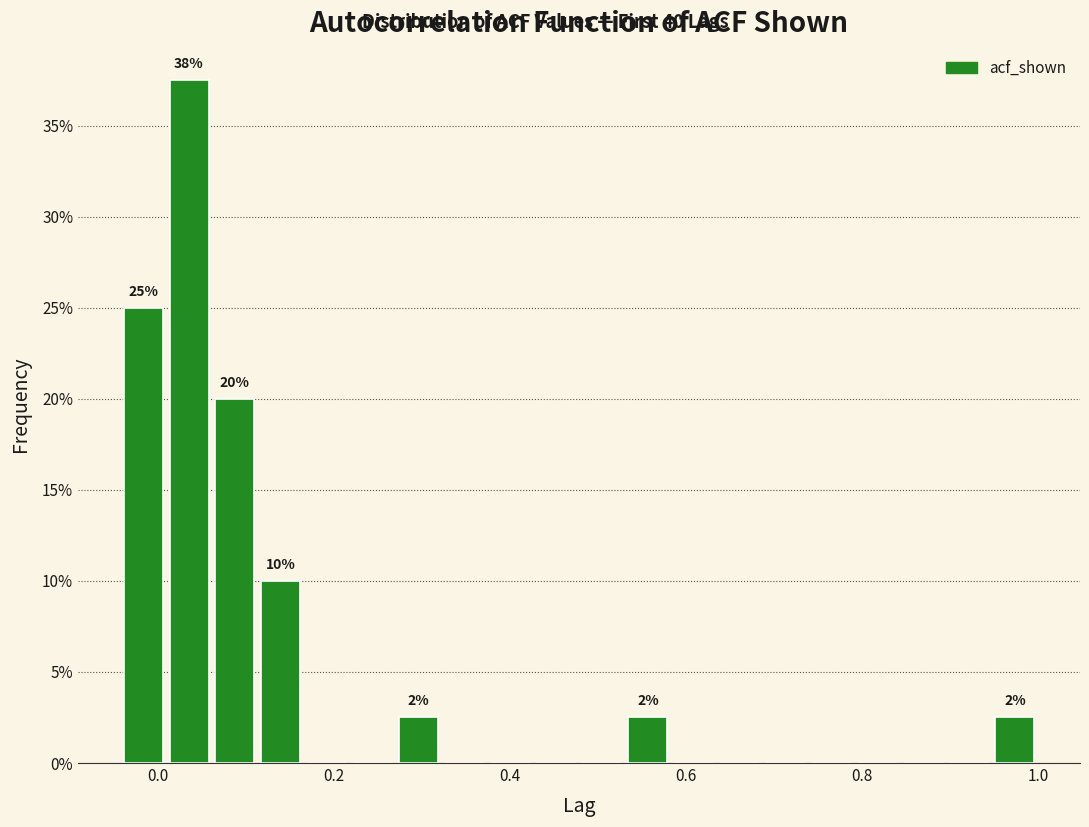

Around what value on the x-axis is the tallest bar? Give the approximate position of its centre, as read against the axis.

0.04